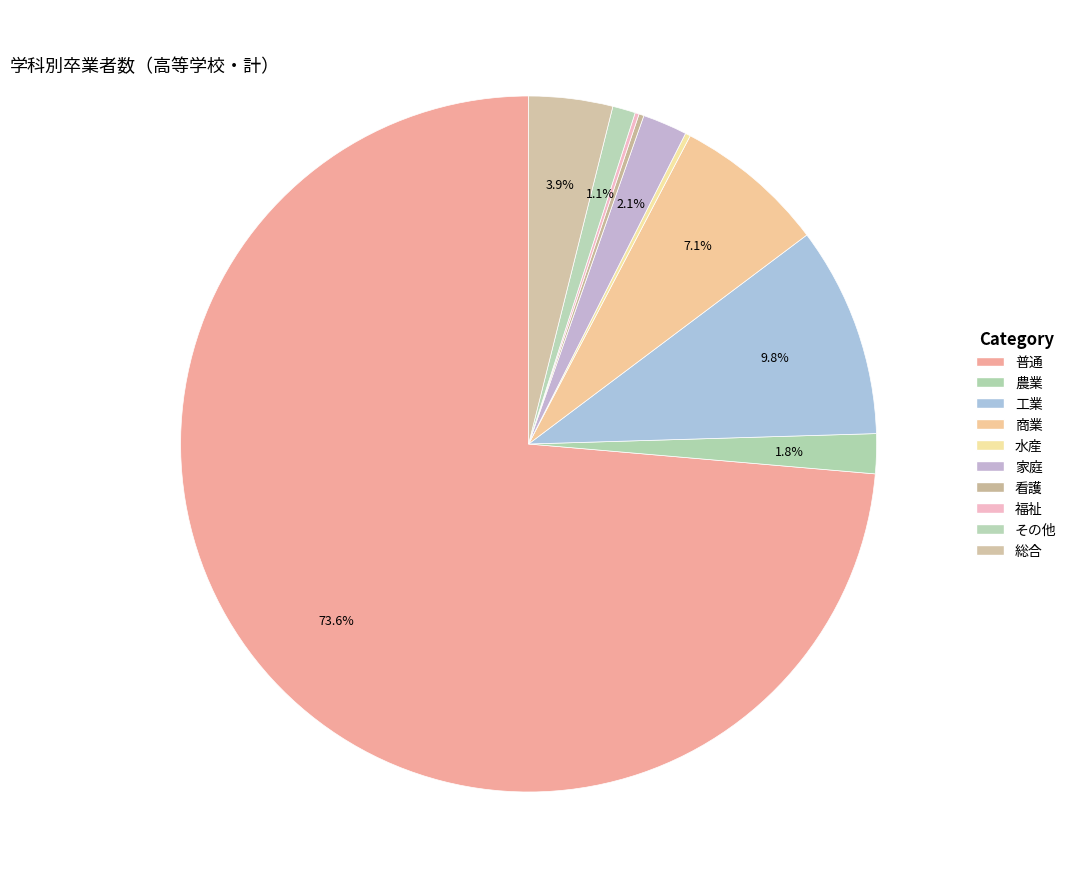

To the nearest percent, what is the difference between the 工業 and 総合 slice percentages?

6%